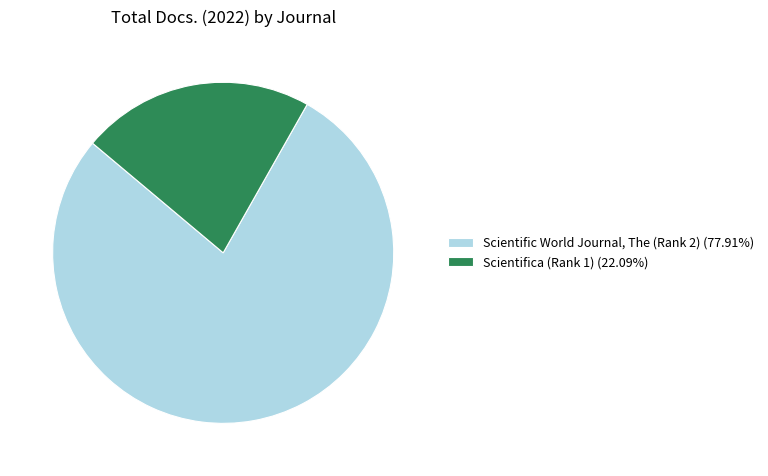

Combined, do Scientific World Journal, The (Rank 2) (77.91%) and Scientifica (Rank 1) (22.09%) account for over 50%?

Yes